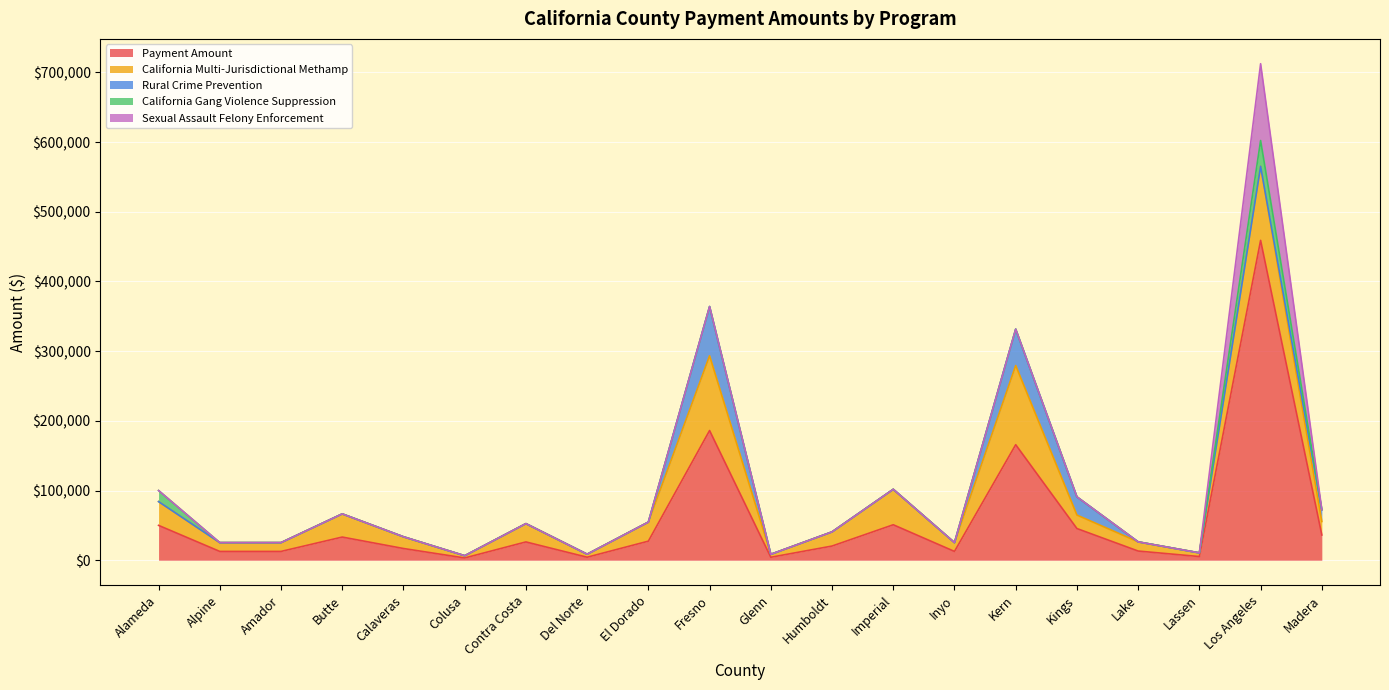

Which category has the highest value in the Payment Amount series?

Los Angeles